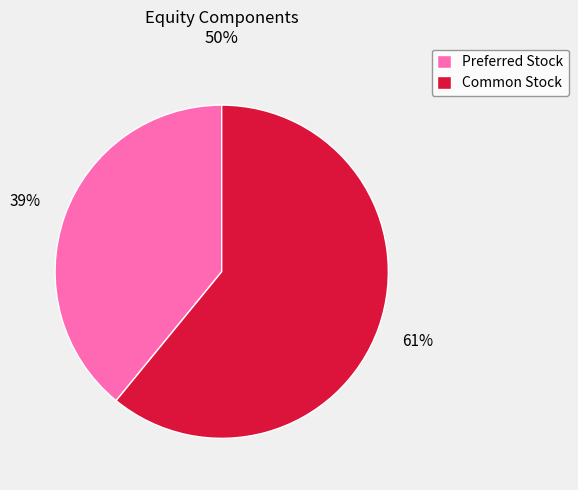

To the nearest percent, what is the combined percentage of Preferred Stock and Common Stock?

100%